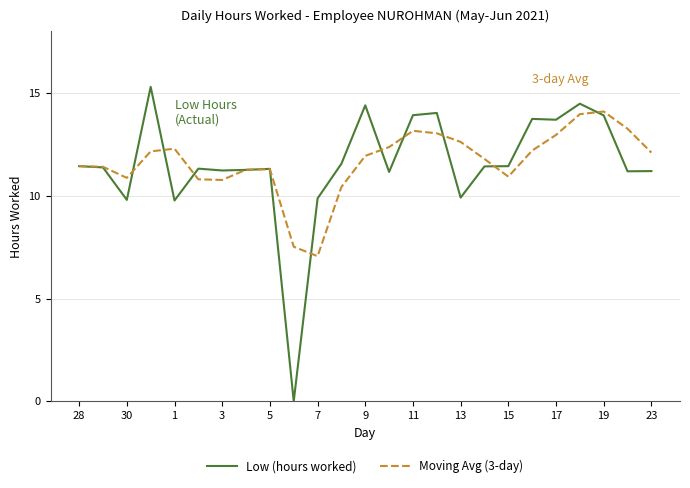

What is the highest value of the Moving Avg (3-day) series?

14.1